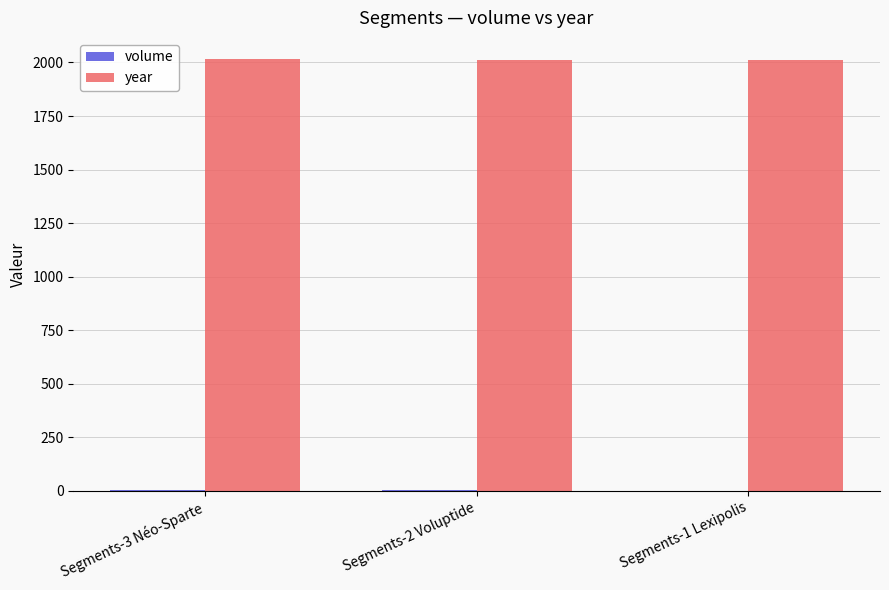

What is the maximum value for year?

2014